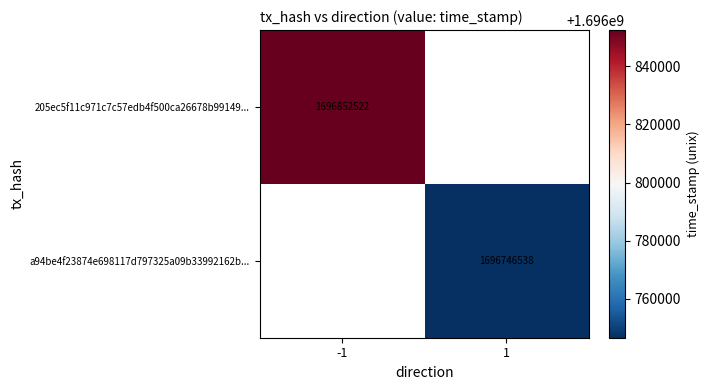

The a94be4f23874e698117d797325a09b33992162b... series shows 758672019 at 1. True or false?

False